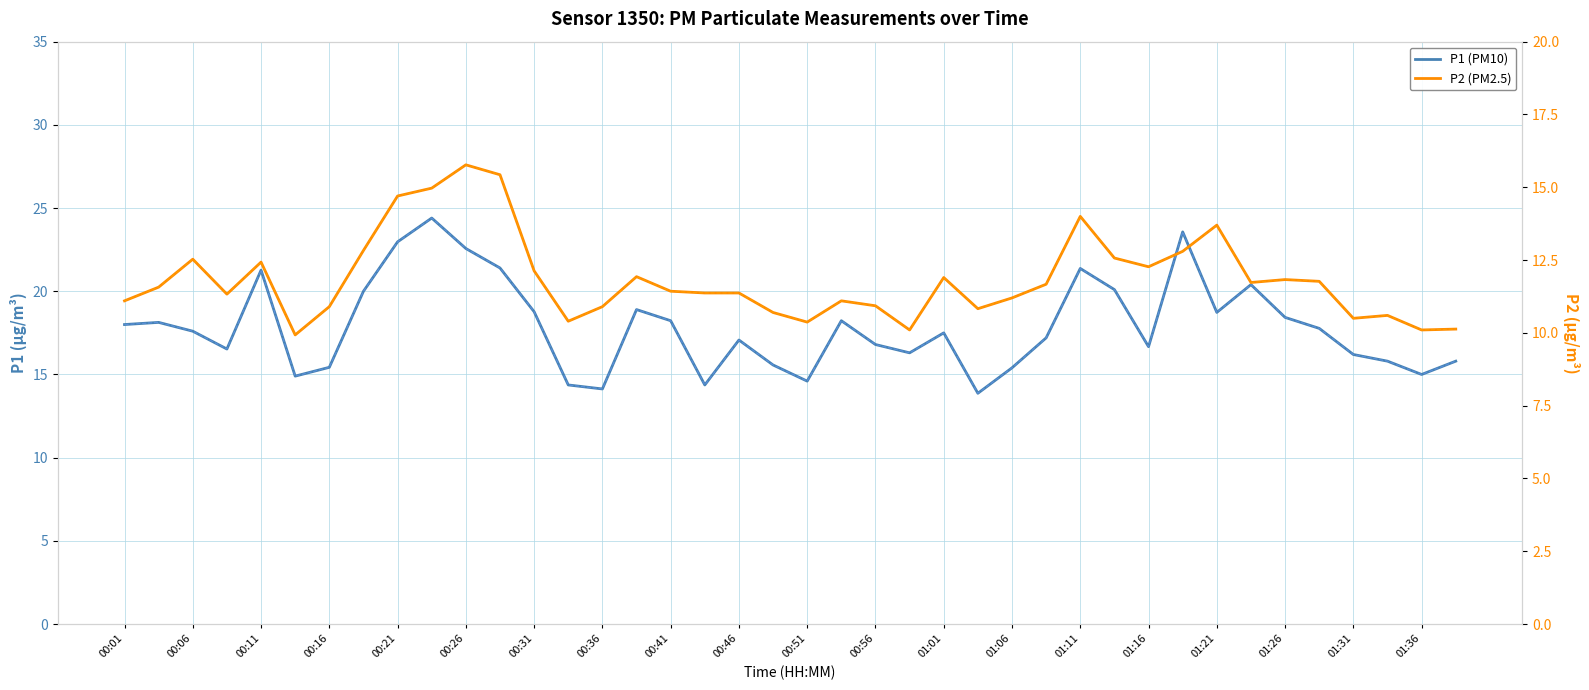

At which label is P2 (PM2.5) closest to 12?

01:16